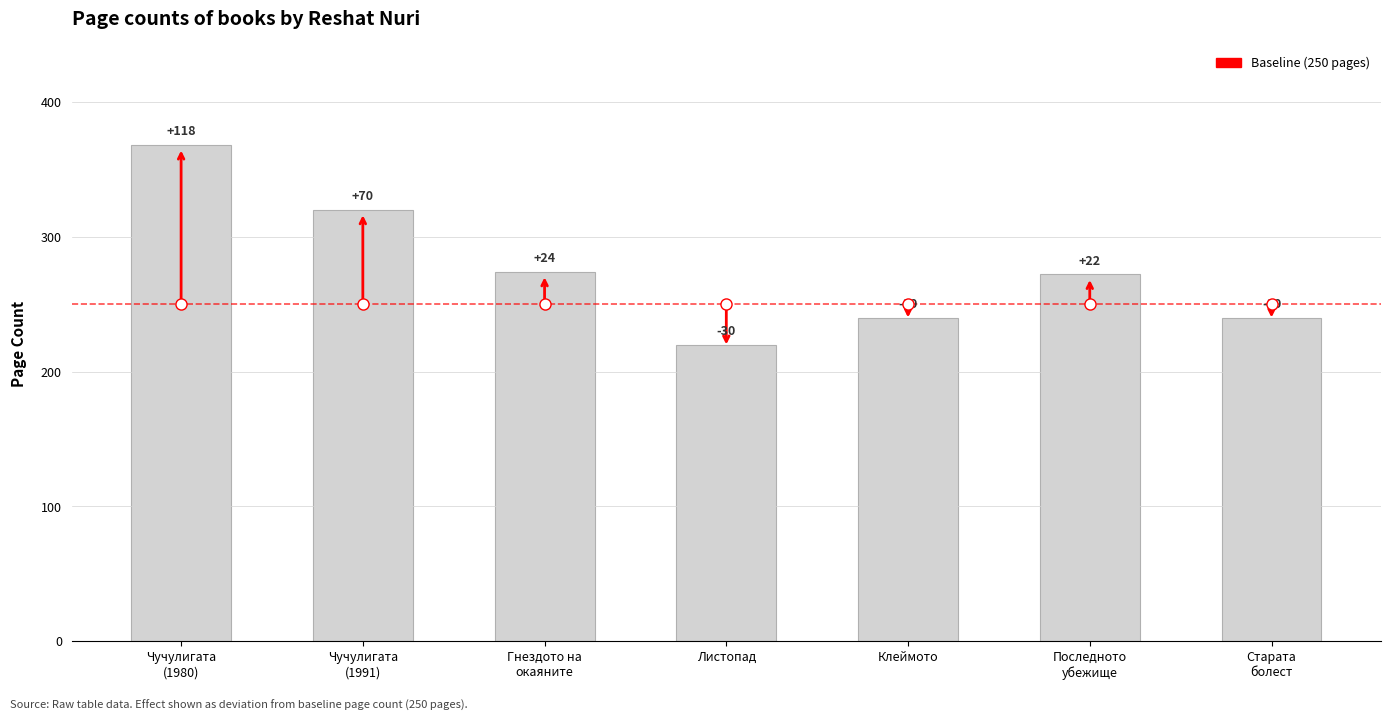

What is the minimum value shown in the chart?

220